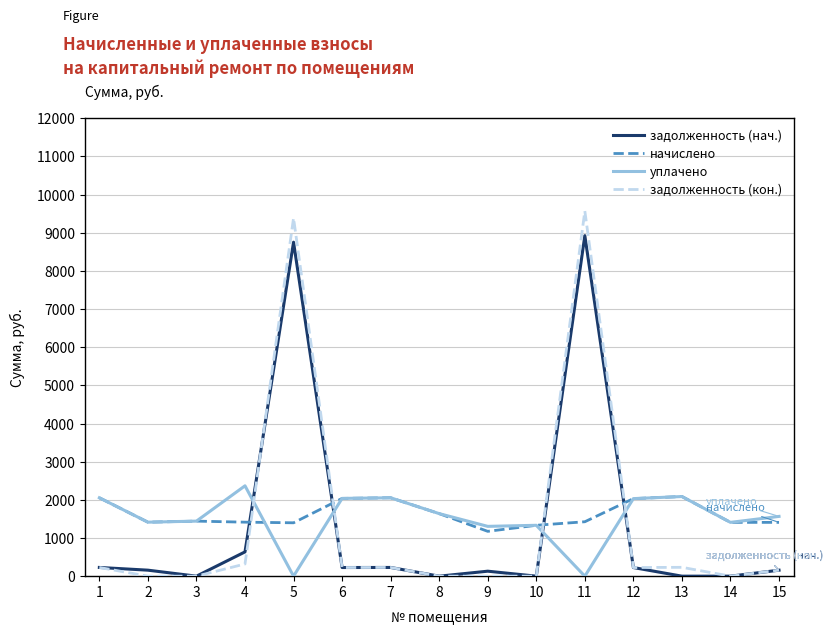

True or false: начислено and задолженность (кон.) intersect in this chart.

True